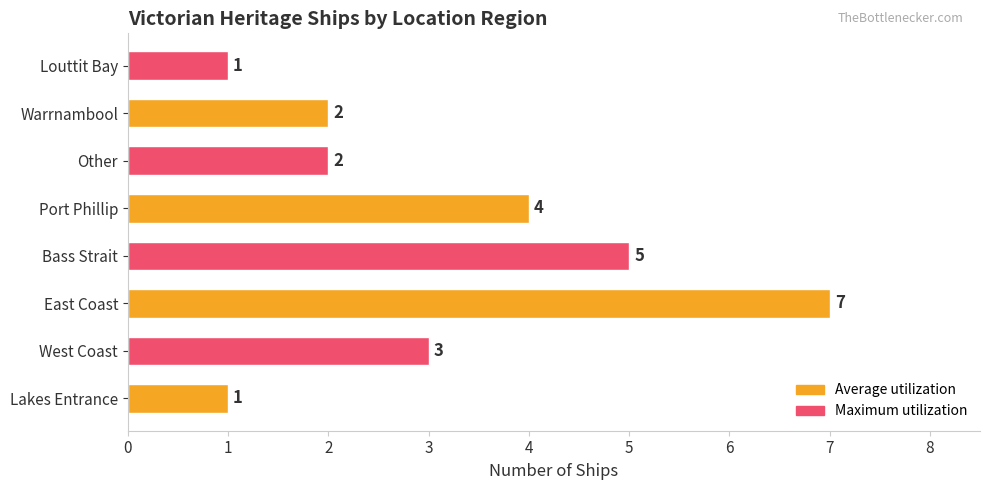

Where is the data nearest to the value 4?

Port Phillip